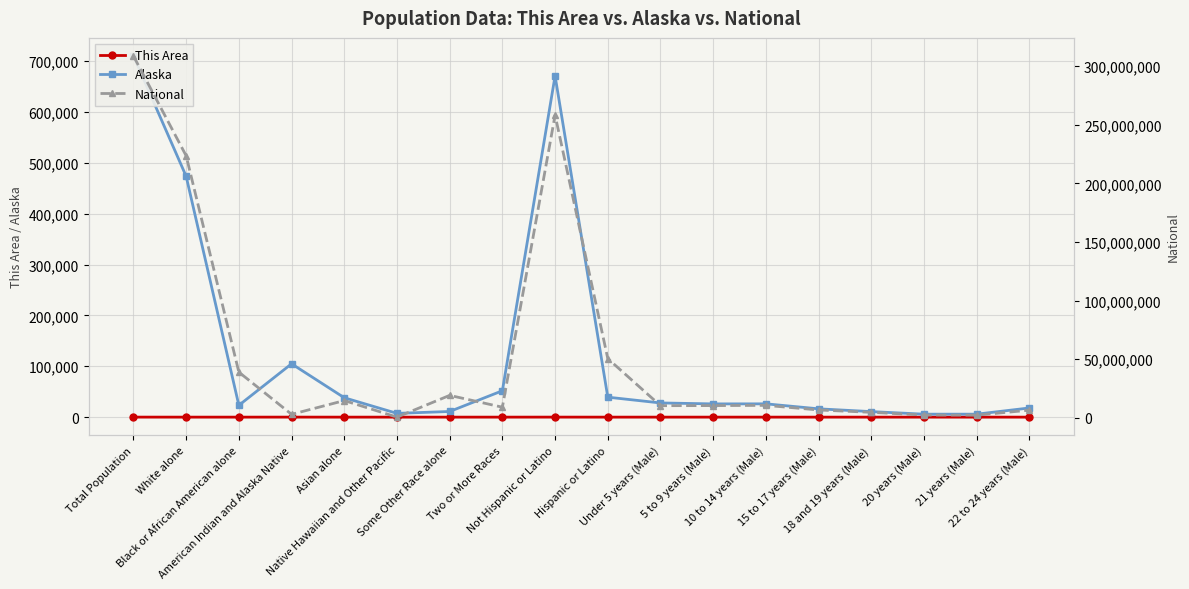

What is the label of the 8th point from the left?

Two or More Races